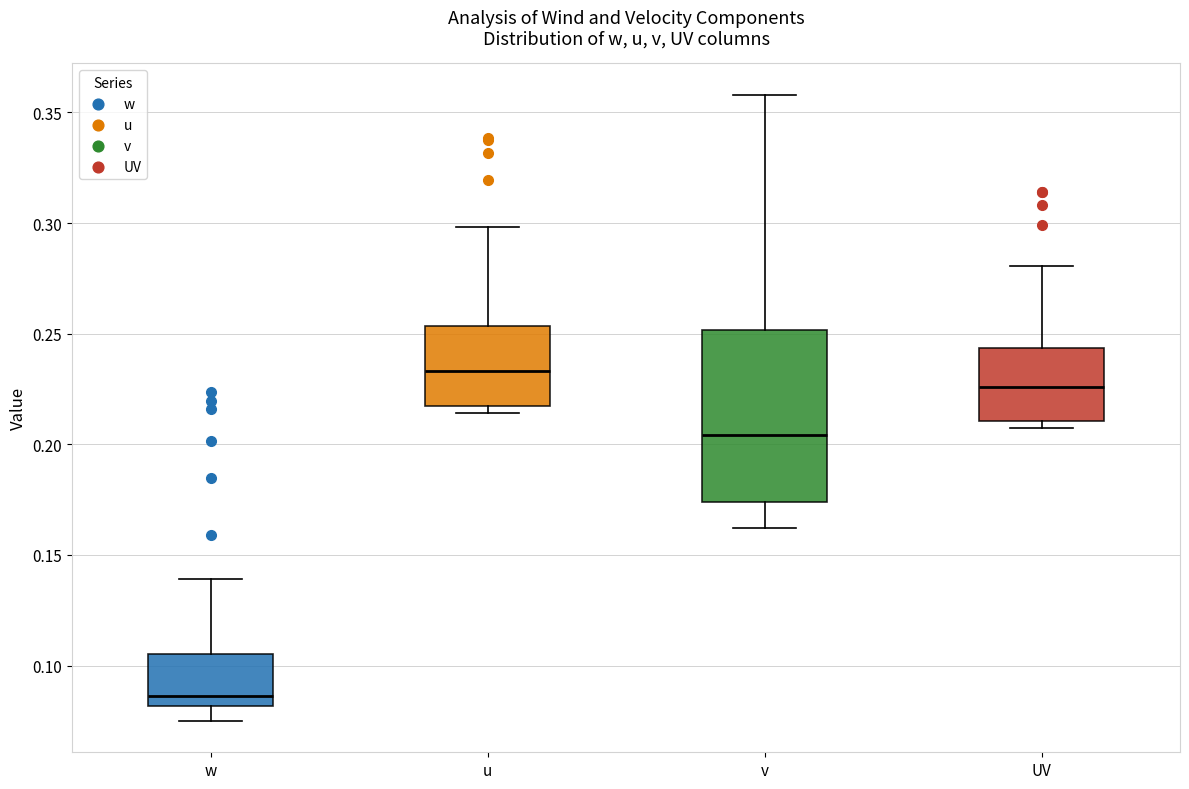

Which box's median line is the lowest?

w